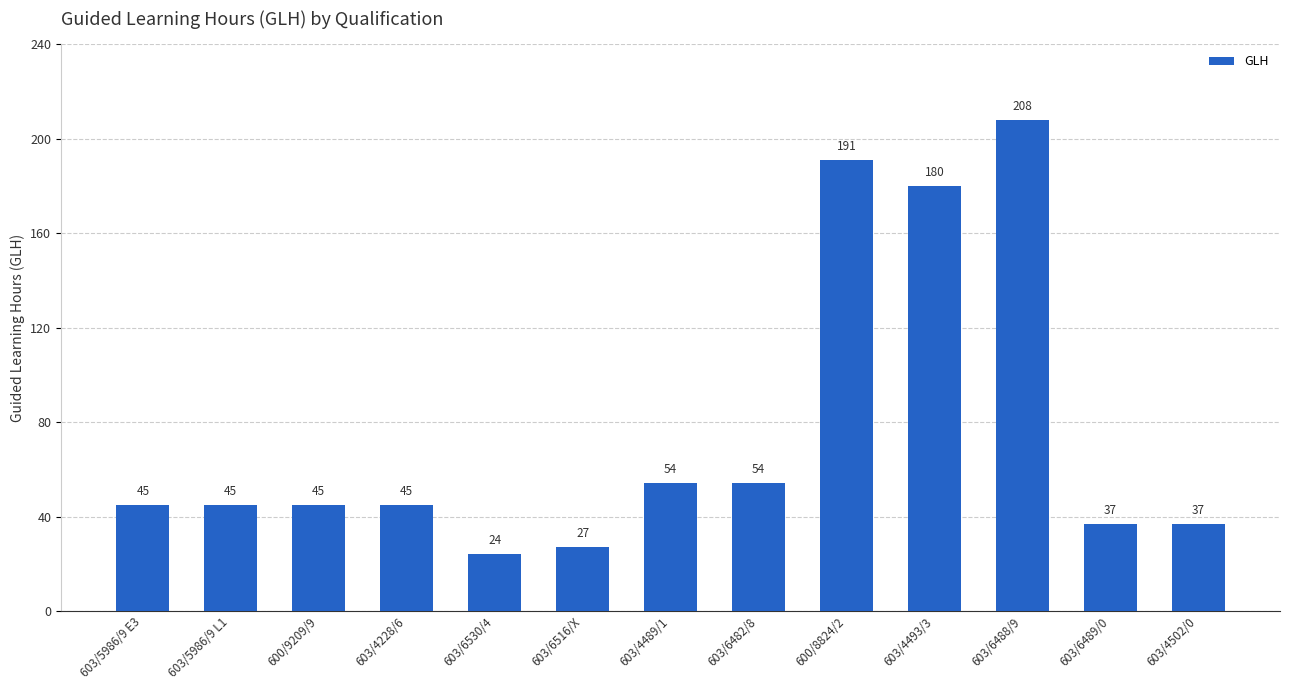

What is the ratio of the value at 603/6482/8 to the value at 603/4489/1?

1.0